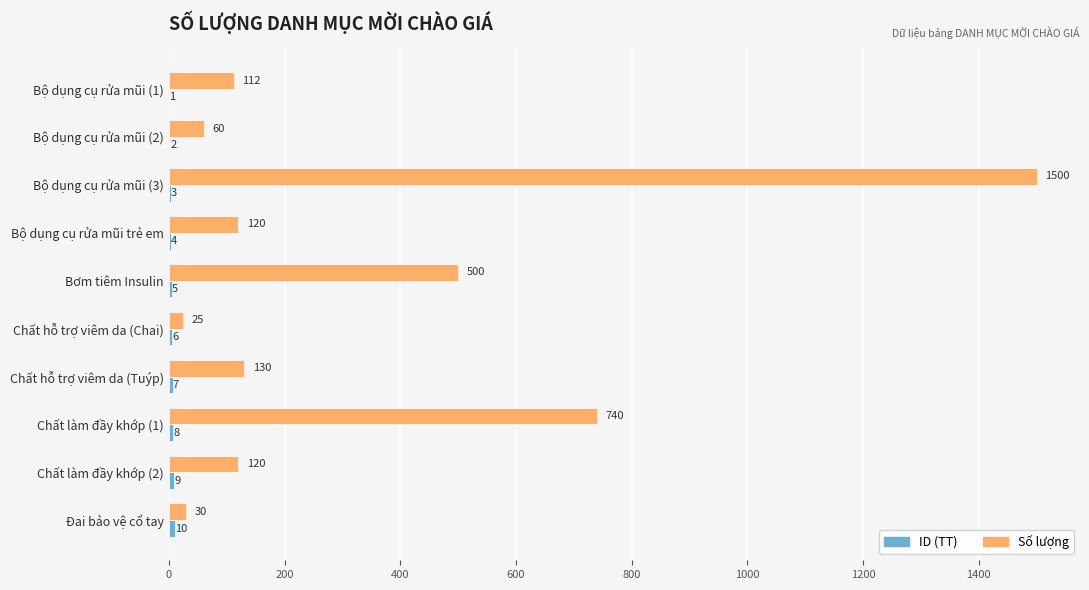

At which category is the sum across all series the highest?

Bộ dụng cụ rửa mũi (3)